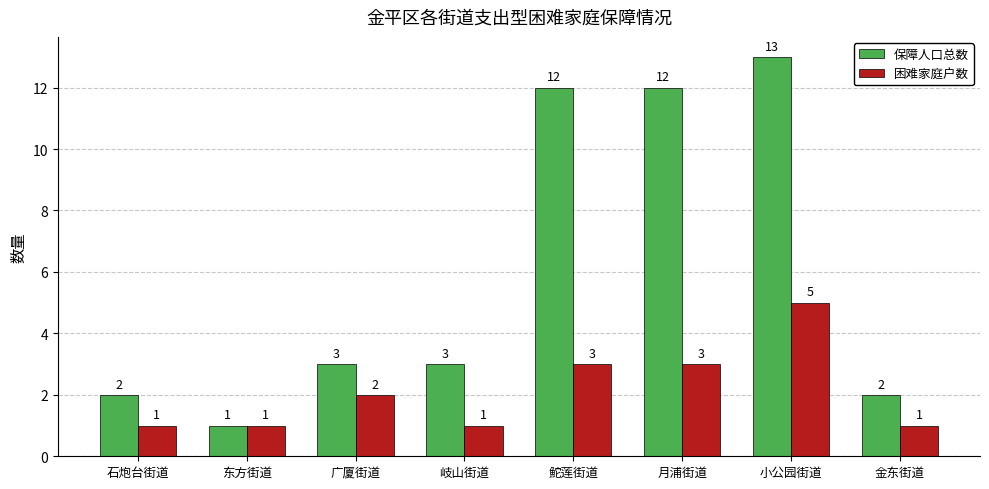

At how many categories does at least one series exceed 9?

3